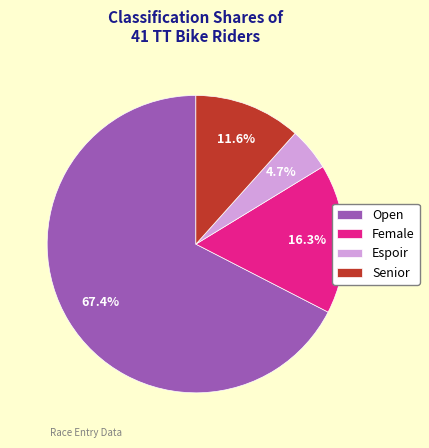

To the nearest percent, what is the combined percentage of Female and Open?

84%